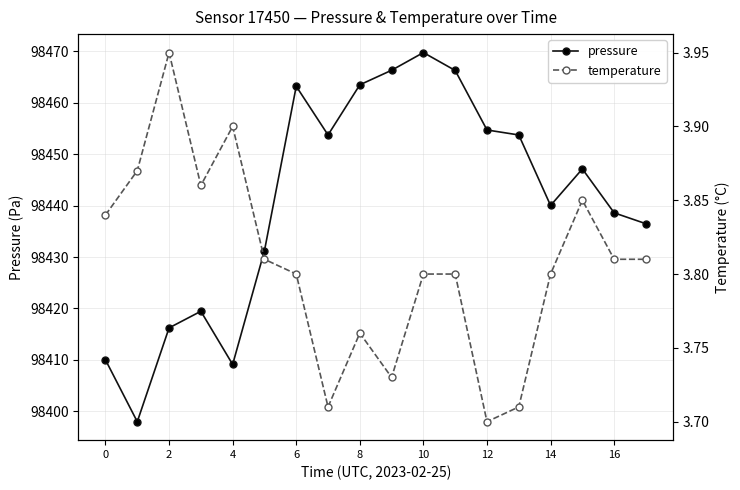

True or false: pressure has more than 1 points higher than both neighbors.

True